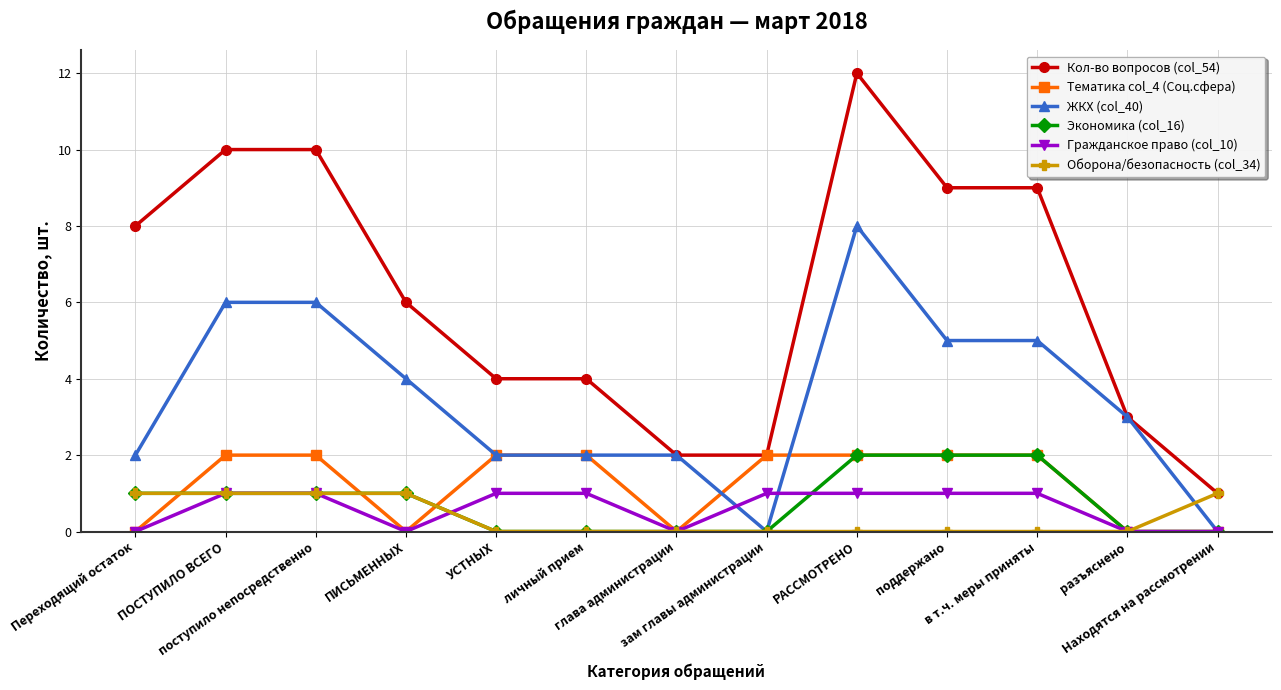

How many series are shown in this chart?

6